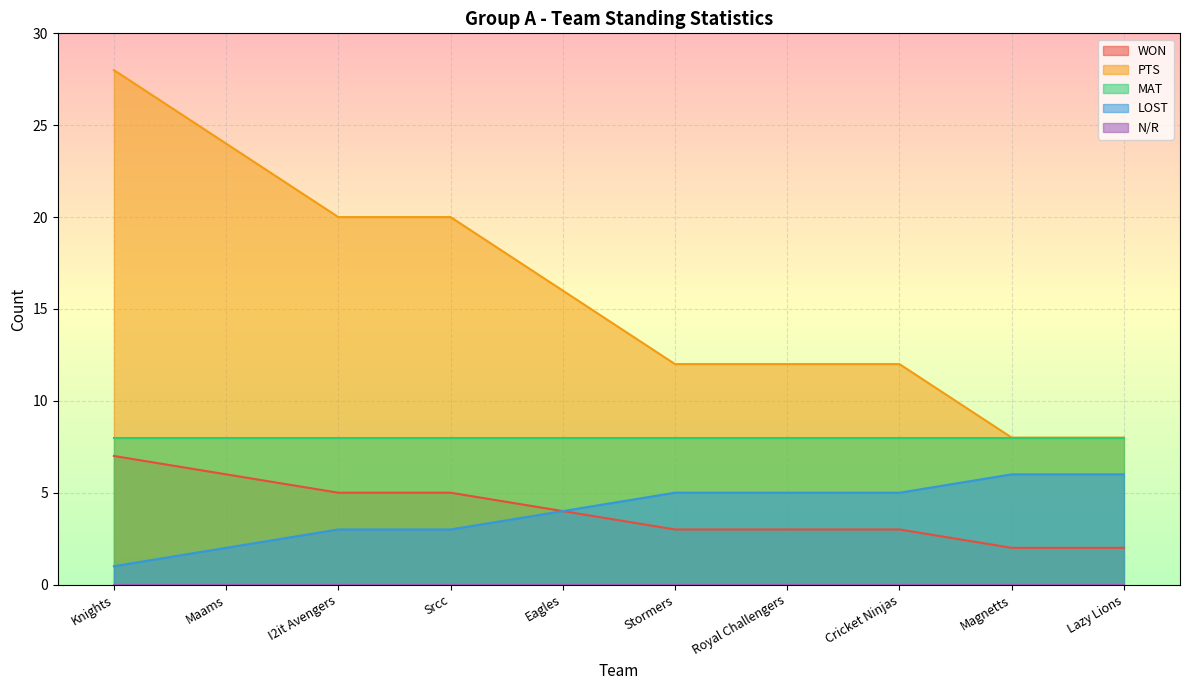

What is the maximum value for LOST?

6